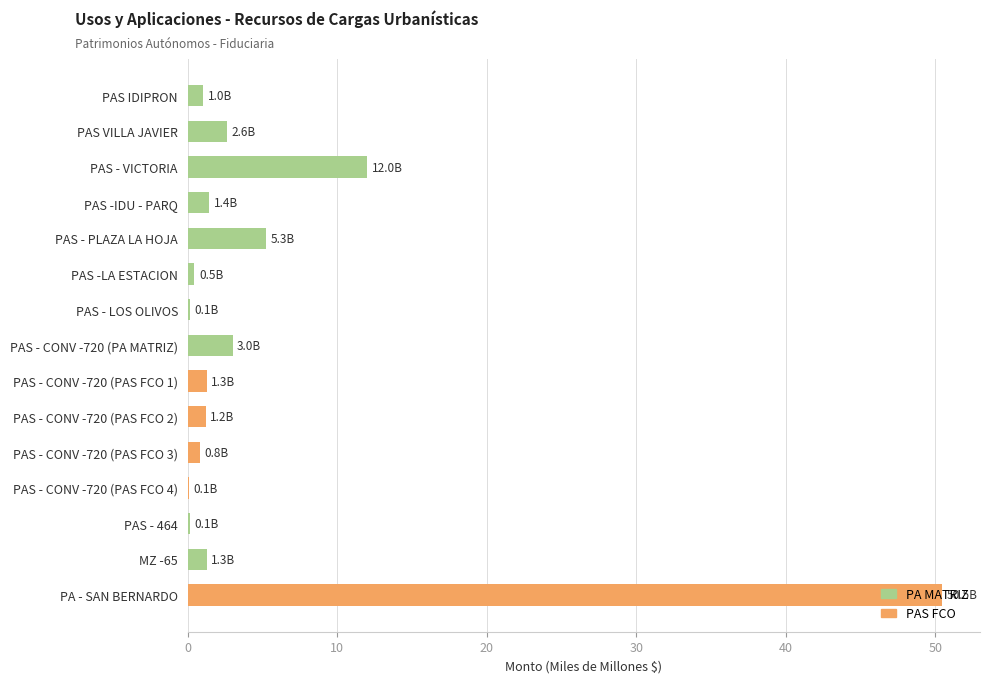

What is the approximate value at PAS - CONV -720 (PA MATRIZ)?

3.0